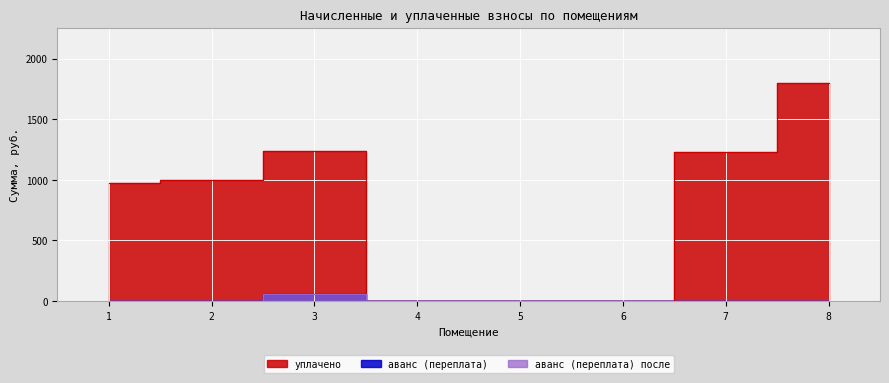

How many data points in уплачено are less than 998?

4